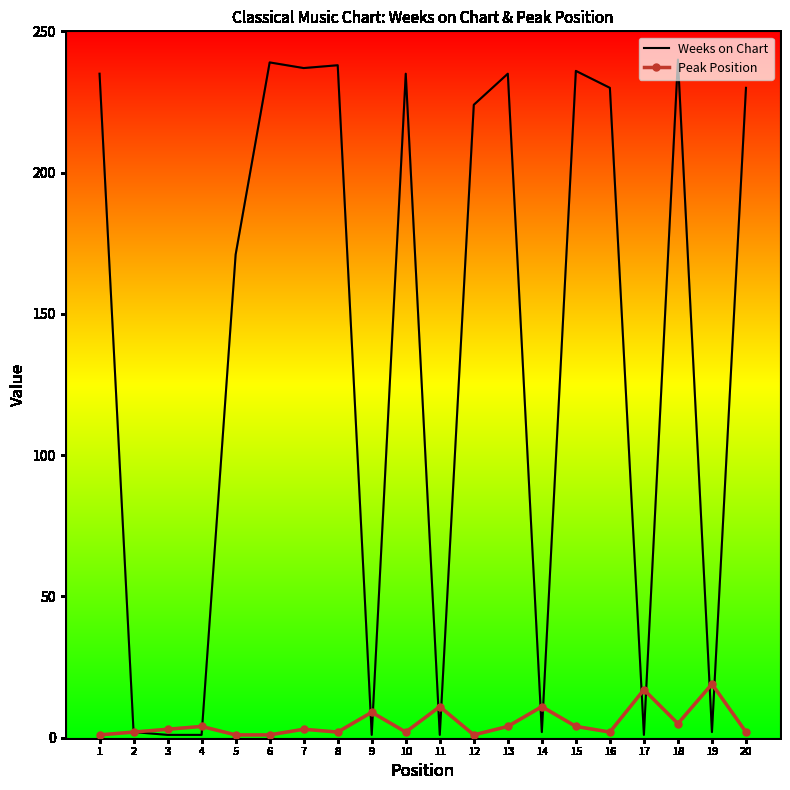

Which series has the largest range (max minus min)?

Weeks on Chart